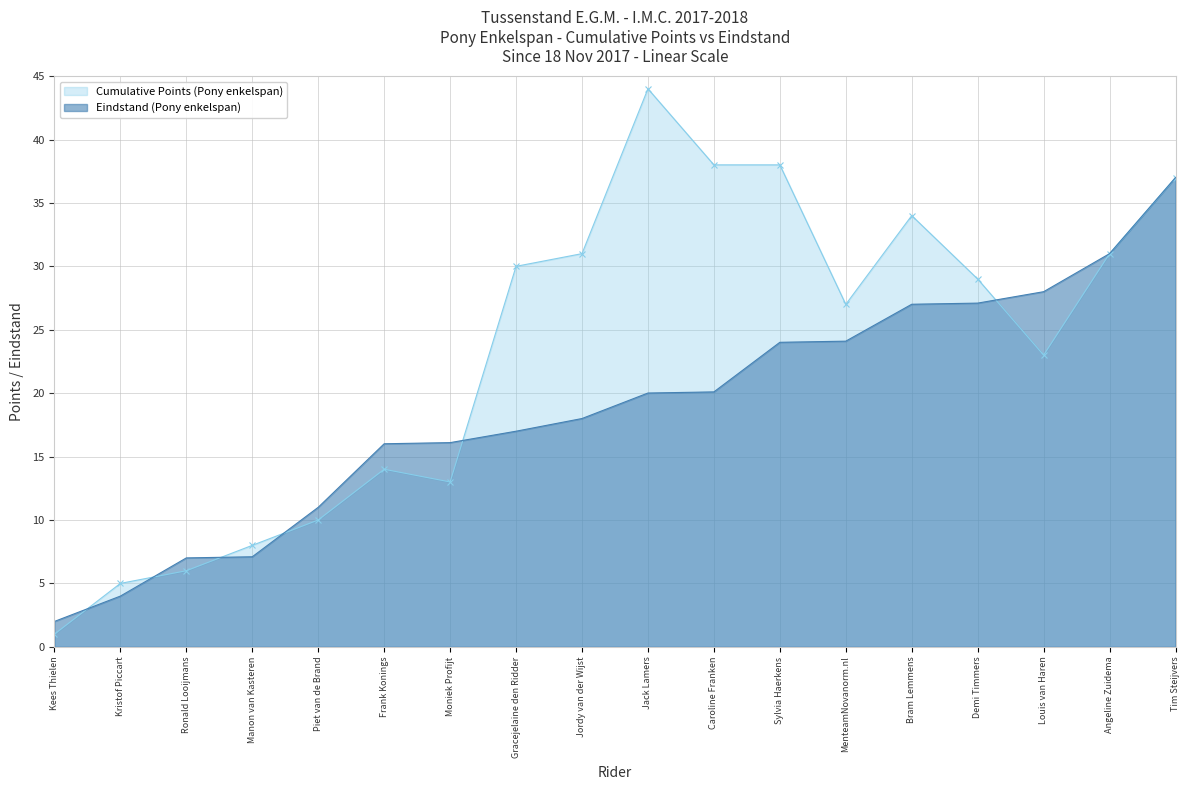

What is the minimum value shown in the chart?

1.0